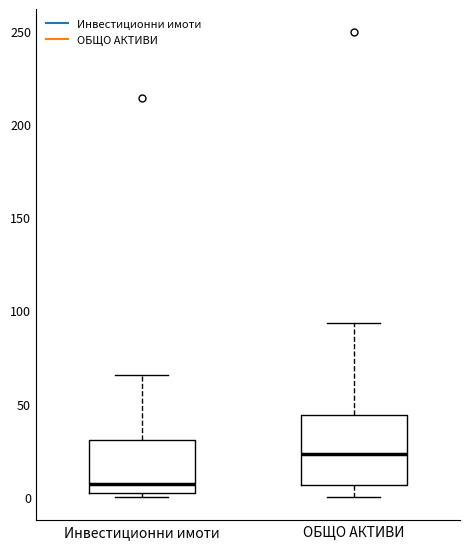

Reading left to right, read every box against the y-axis: the position of its median line, the range the box covers, and the ends of its whiskers. The values are not printed on the chart, so give them approximately, as read against the axis.

Инвестиционни имоти: median 5, box 0 to 30, whiskers 0 (just below the box's lower edge) to 65
ОБЩО АКТИВИ: median 25, box 5 to 45, whiskers 0 to 95